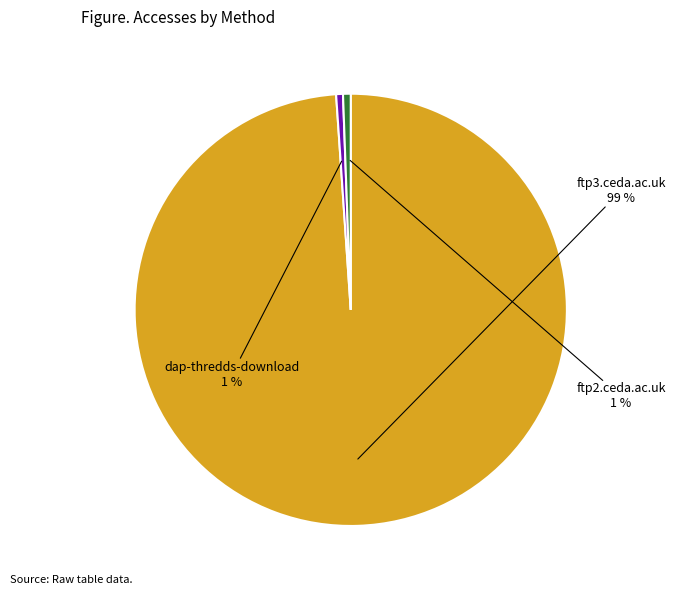

Is there a majority slice in this chart?

Yes